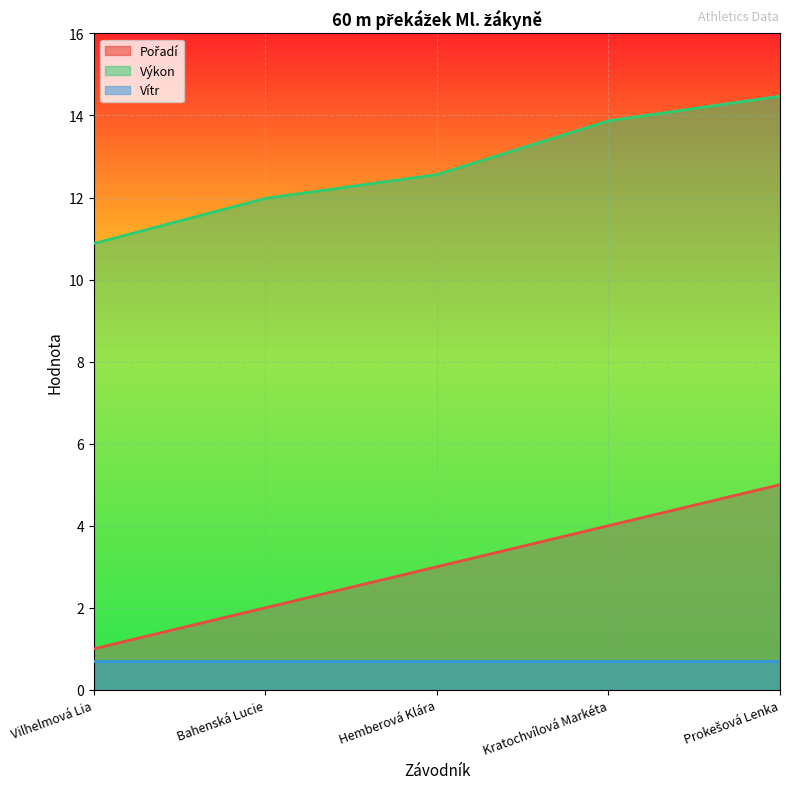

What is the total value across all series at Bahenská Lucie?

14.7